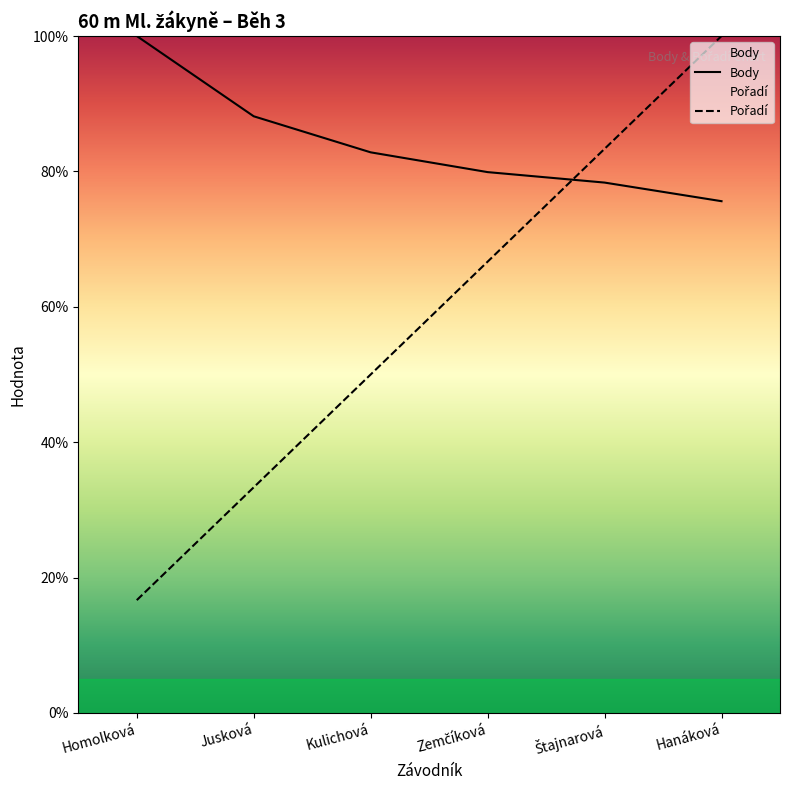

What are all the series names shown in the legend?

Pořadí, Body